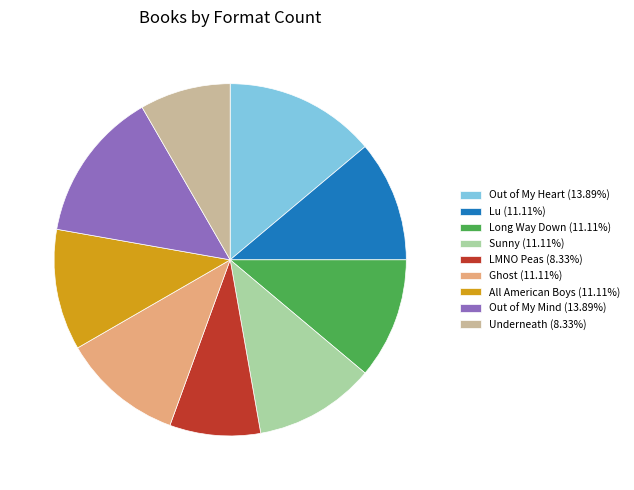

Does any single category account for the majority?

No